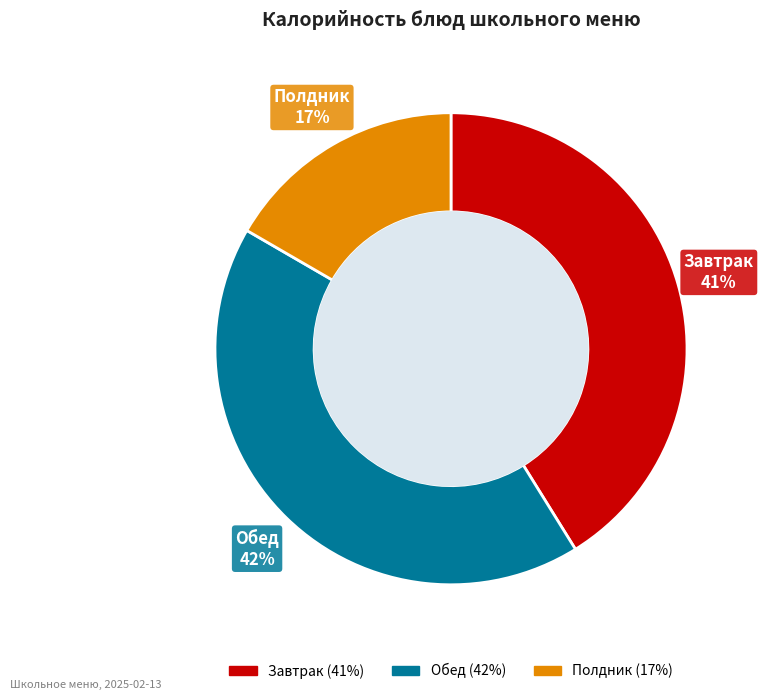

To the nearest percent, what is the average slice percentage?

33%